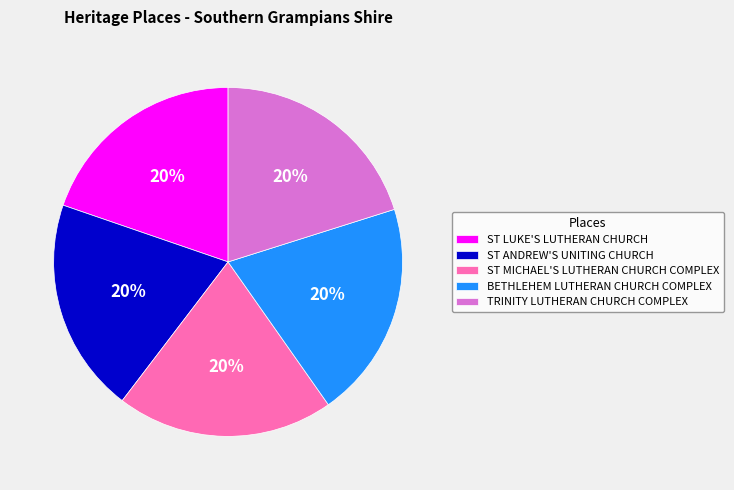

To the nearest percent, what portion does ST ANDREW'S UNITING CHURCH represent?

20%